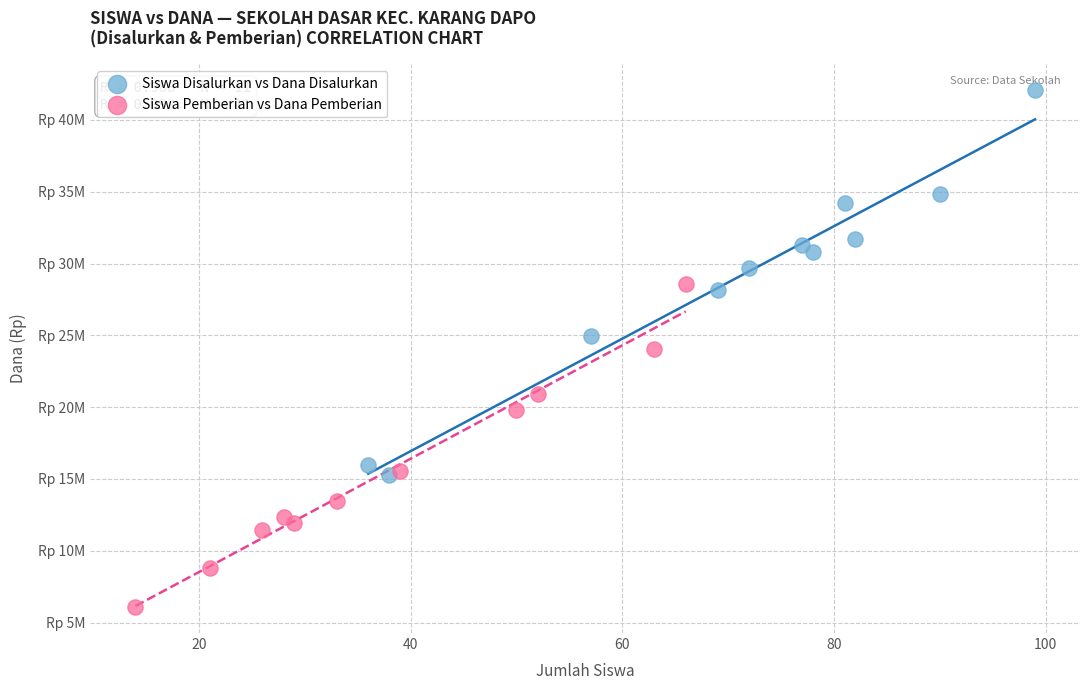

What are all the series names shown in the legend?

Siswa Disalurkan vs Dana Disalurkan, Siswa Pemberian vs Dana Pemberian